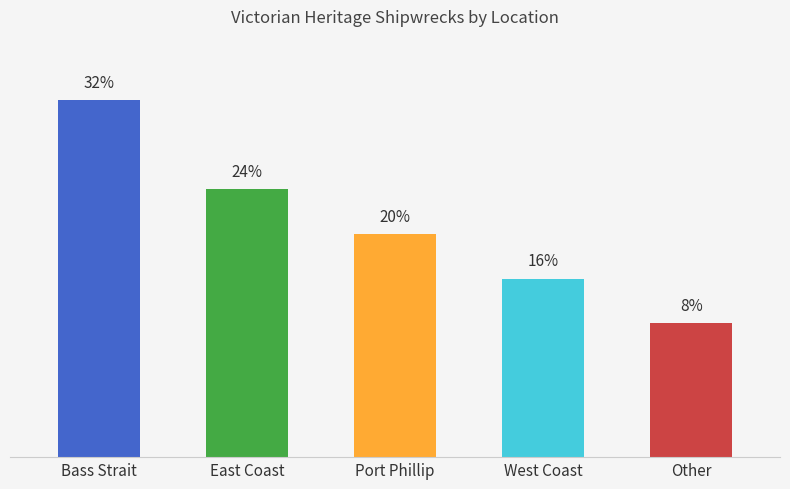

How many bars are there in total?

5